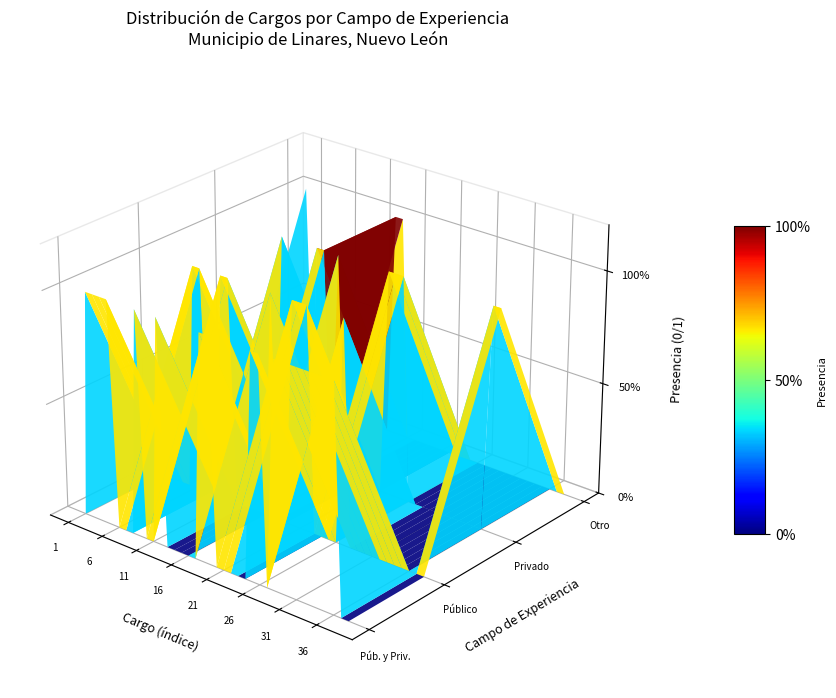

At how many categories does at least one series exceed 0?

38